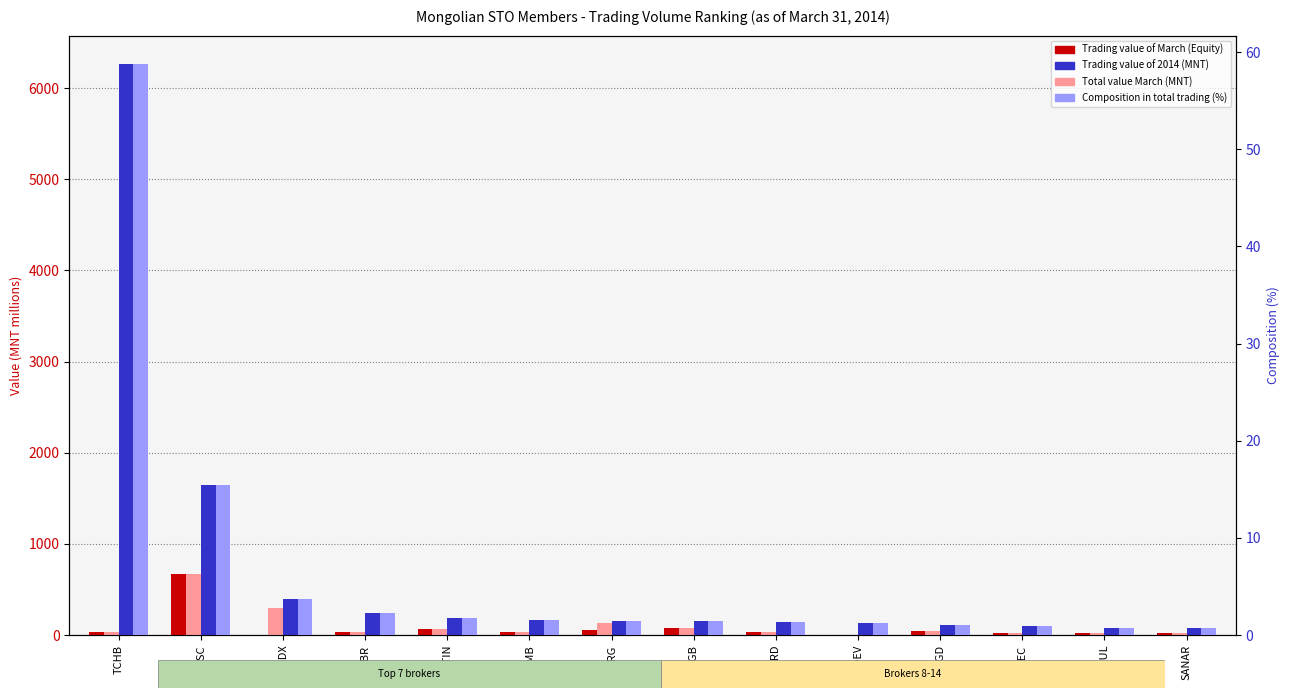

Reading left to right, list all the values displayed in this chart.

Trading value of March (Equity, MNT mill.): 37.9	671.6	0.1	28.6	71.2	30.7	50.5	79.3	33.4	4.3	49.5	22.1	18.3	23.7
Total value March (MNT mill.): 37.9	671.6	296.4	28.6	71.2	30.7	133.5	79.3	33.4	4.3	49.5	22.1	18.3	23.7
Trading value of 2014 (MNT mill.): 6262.0	1646.4	391.7	245.5	191.3	165.3	155.5	151.9	148.1	130.3	115.0	98.3	82.5	73.2
Composition in total trading (%): 58.8	15.4	3.7	2.3	1.8	1.6	1.5	1.4	1.4	1.2	1.1	0.9	0.8	0.7